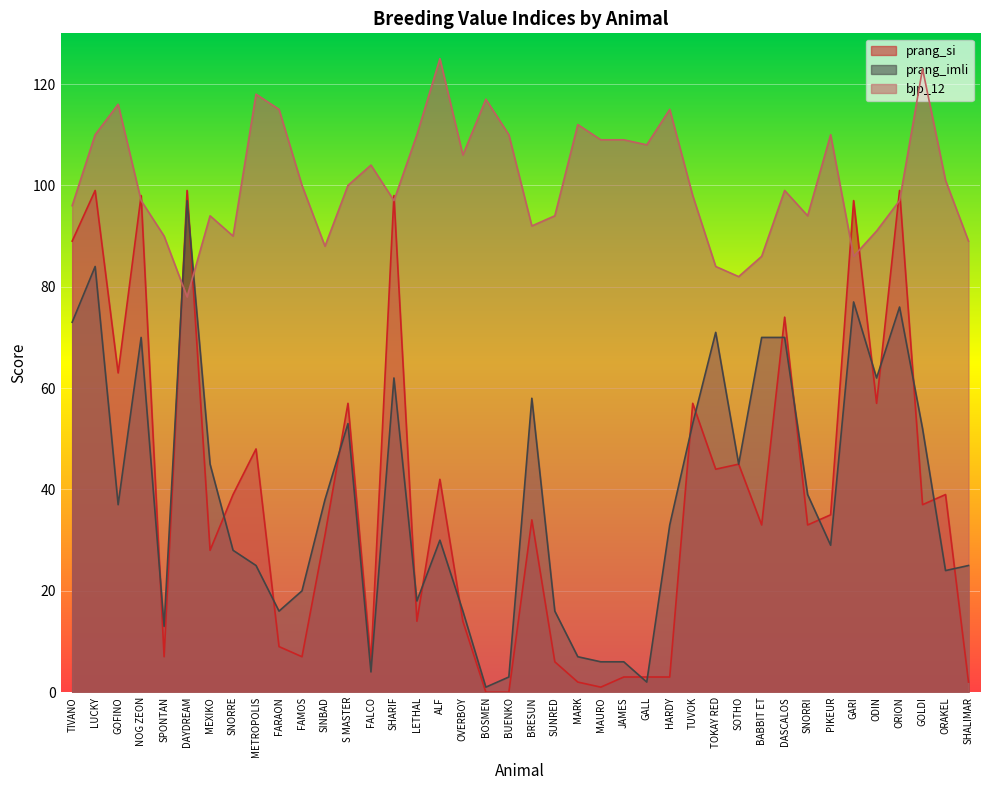

Which series has the widest spread of values?

prang_si